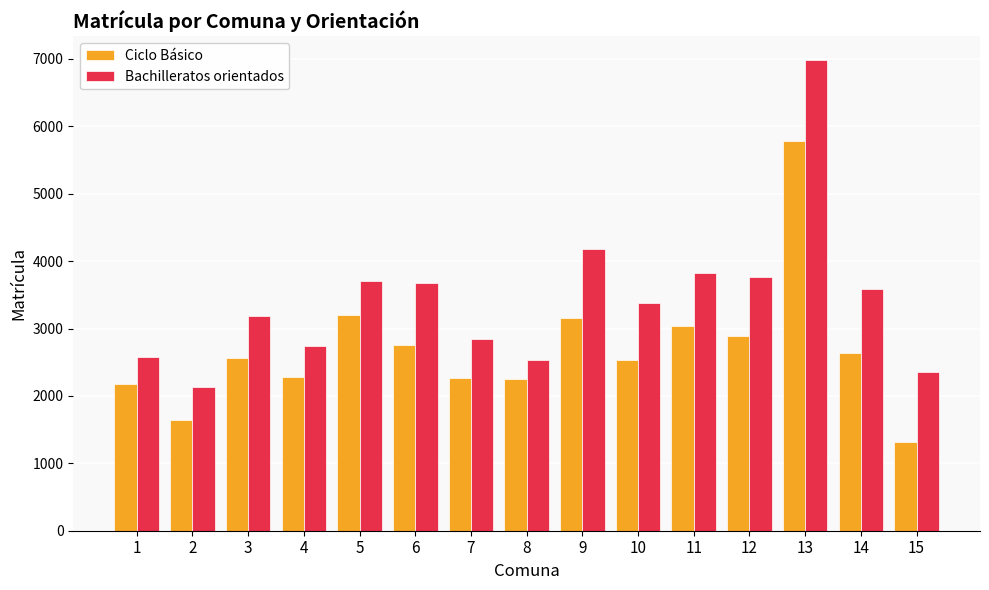

Rank the series by their maximum value, from lowest to highest.

Ciclo Básico, Bachilleratos orientados